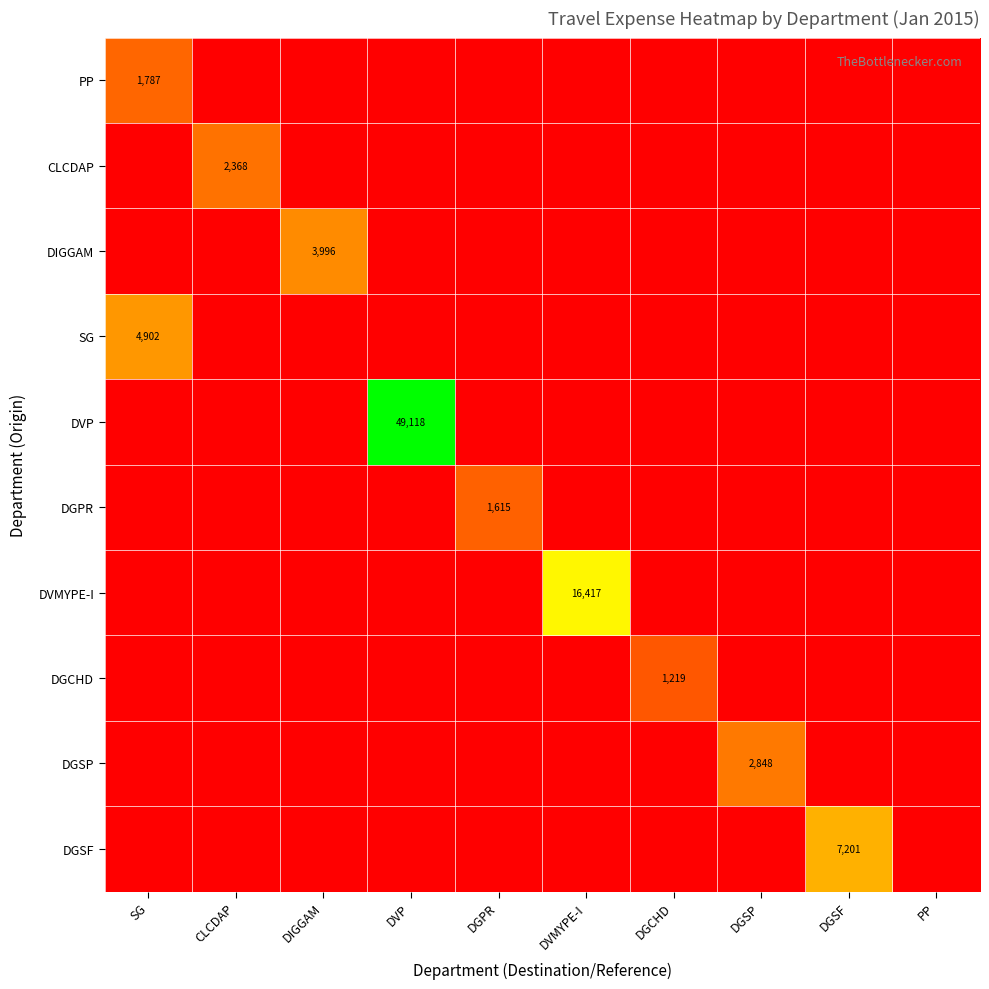

The DGSP series shows -1931.9 at DGSF. True or false?

False